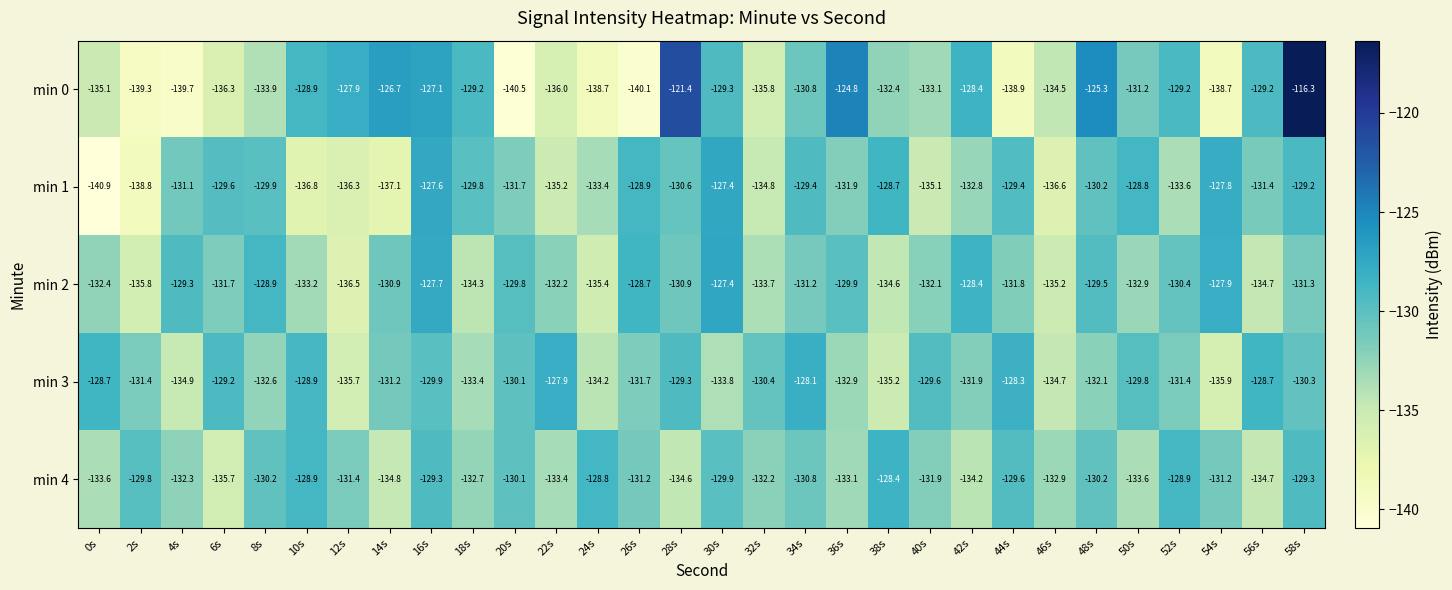

Which category has the highest value across all series?

58s